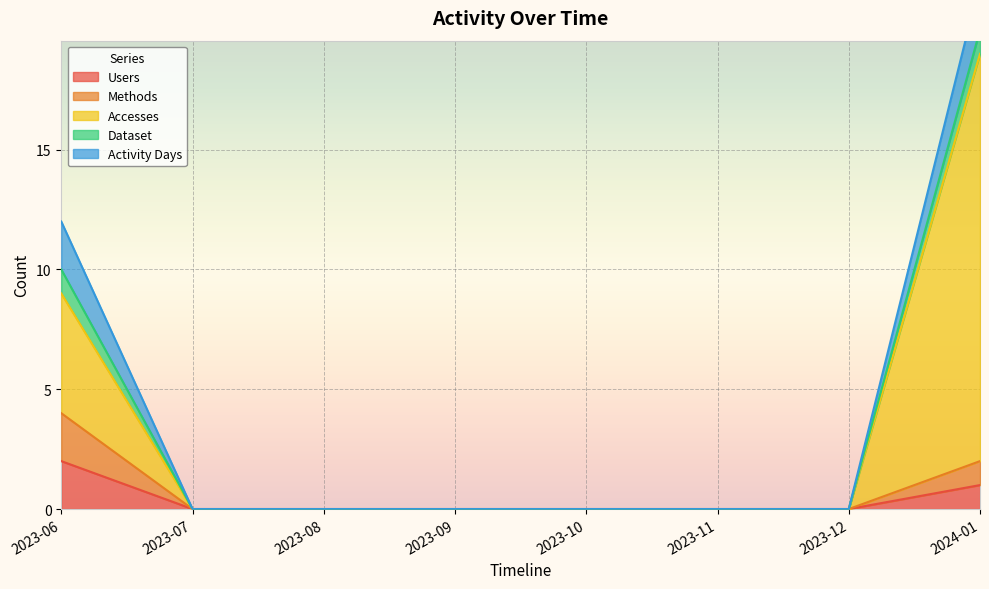

Is it true that Accesses equals -7 at 2023-09?

False